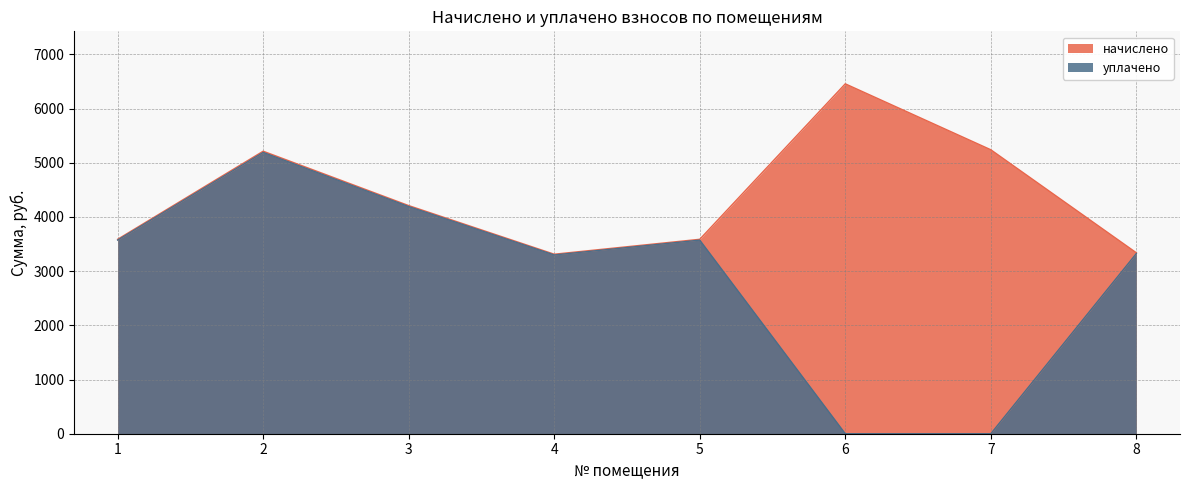

True or false: уплачено and начислено intersect in this chart.

False